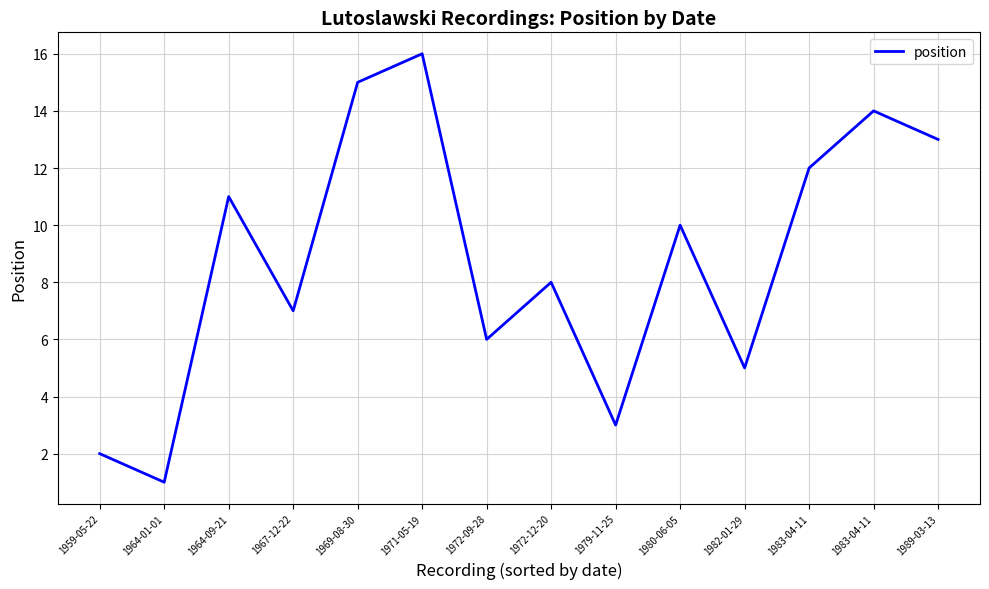

What is the difference between the values at 1972-09-28 and 1989-03-13?

7